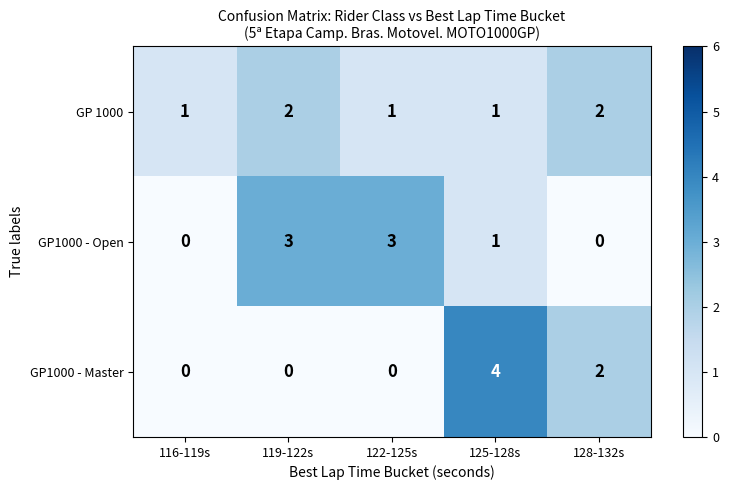

Where does the GP1000 - Open series first go above 1?

119-122s